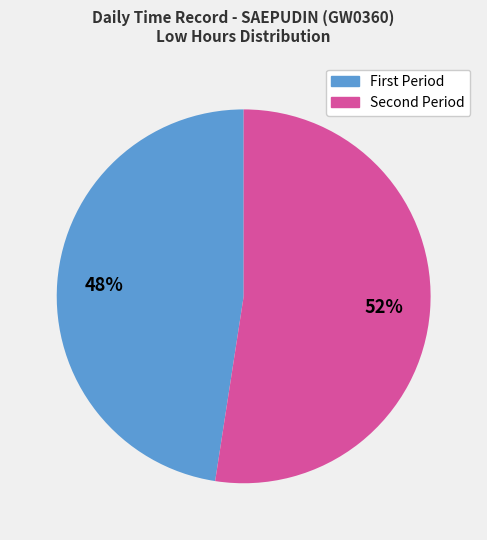

To the nearest percent, what is the average slice percentage?

50%